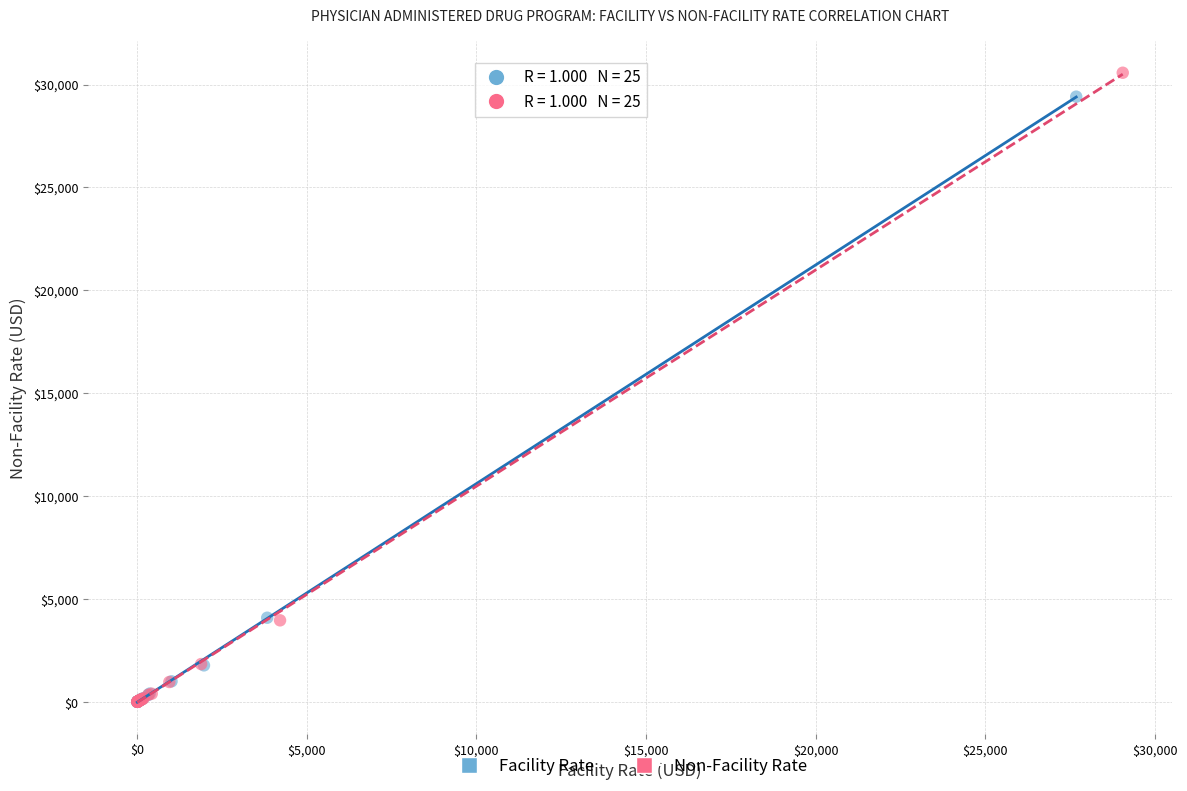

Which series has the largest Y range (max minus min)?

Non-Facility Rate